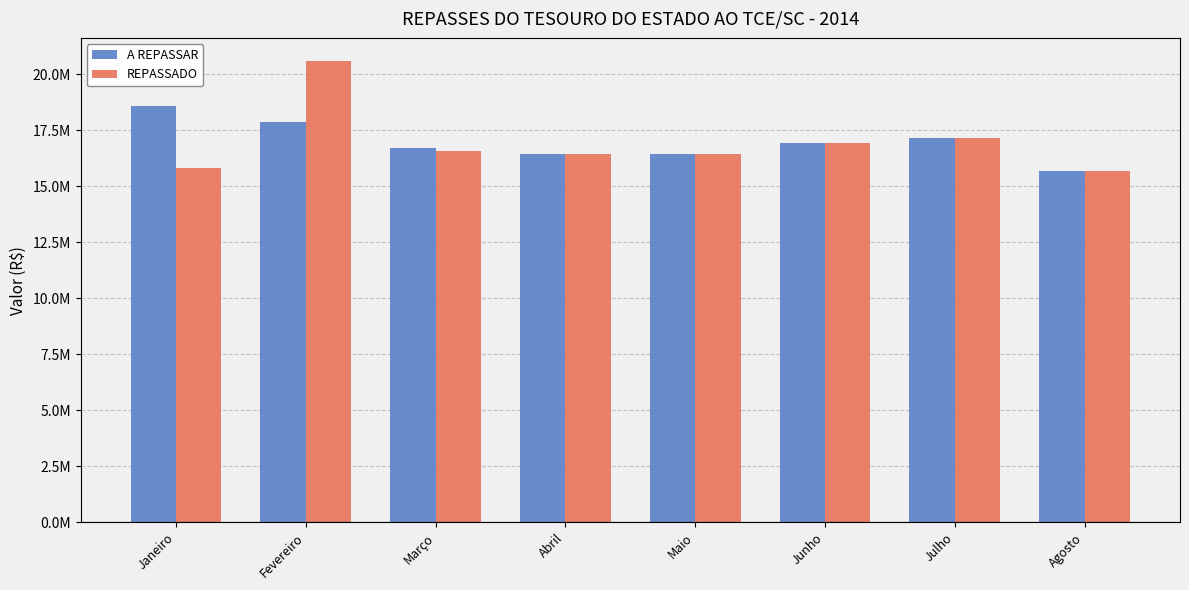

Does the chart contain stacked bars?

No